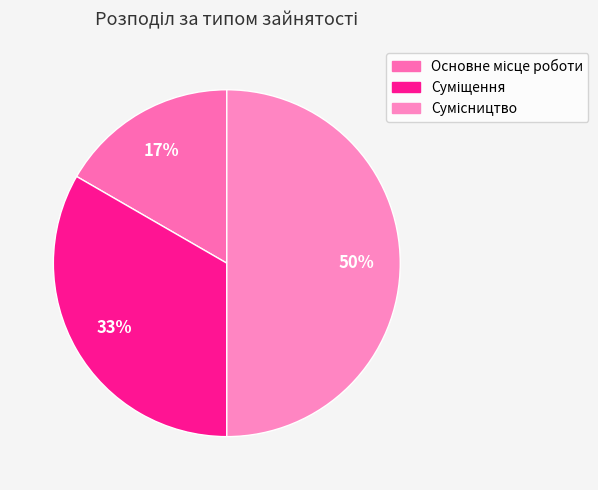

Which slice is the largest?

Сумісництво